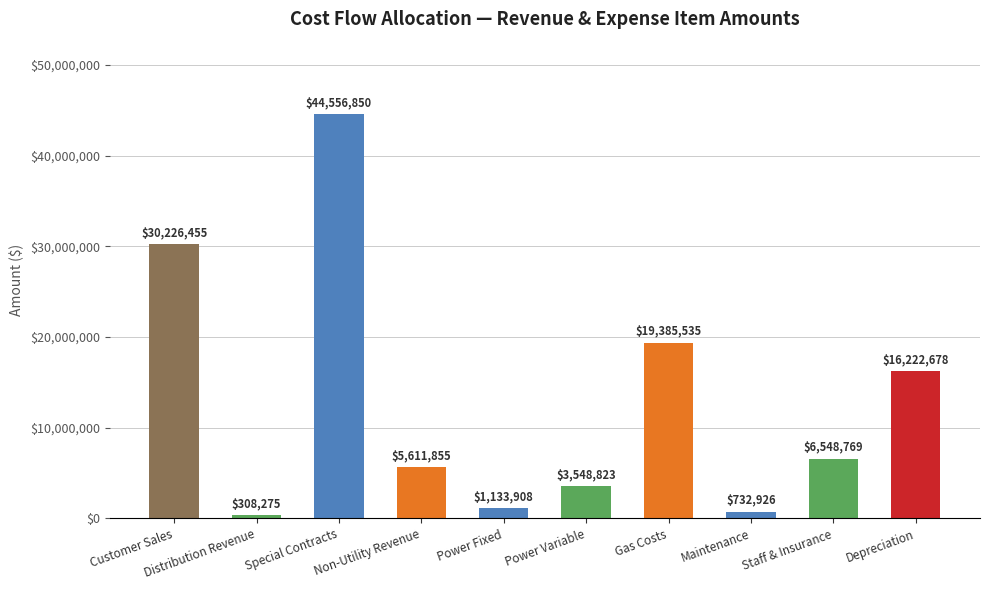

Rank the categories by value from highest to lowest.

Special Contracts, Customer Sales, Gas Costs, Depreciation, Staff & Insurance, Non-Utility Revenue, Power Variable, Power Fixed, Maintenance, Distribution Revenue